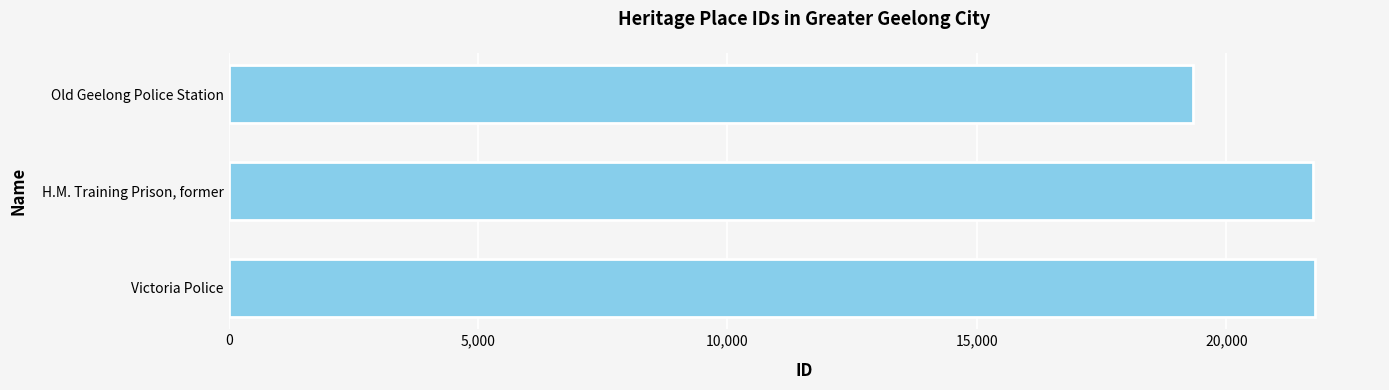

List the labels in order of value, smallest first.

Old Geelong Police Station, H.M. Training Prison, former, Victoria Police